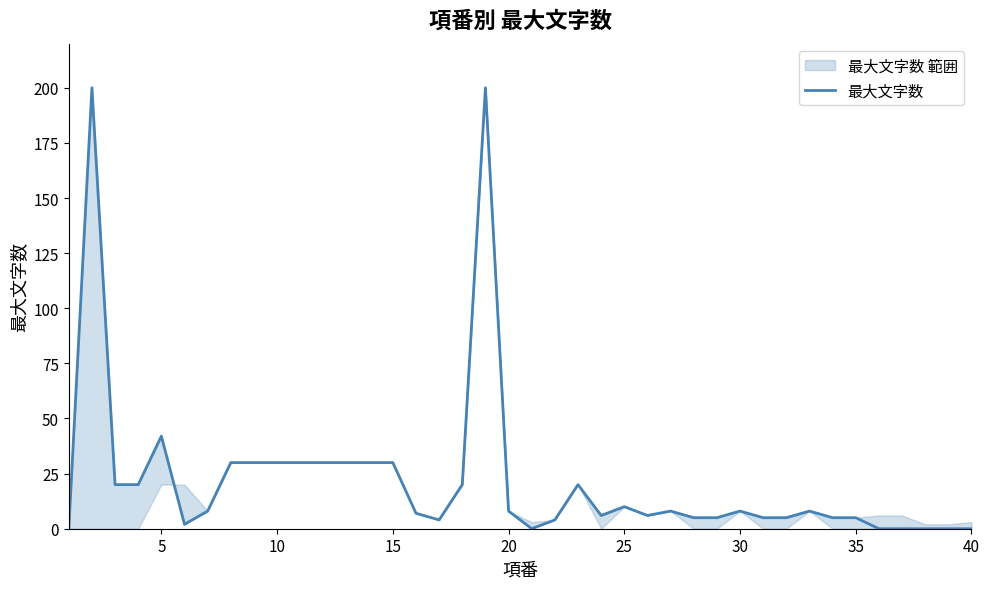

How many lines are shown in the chart?

1